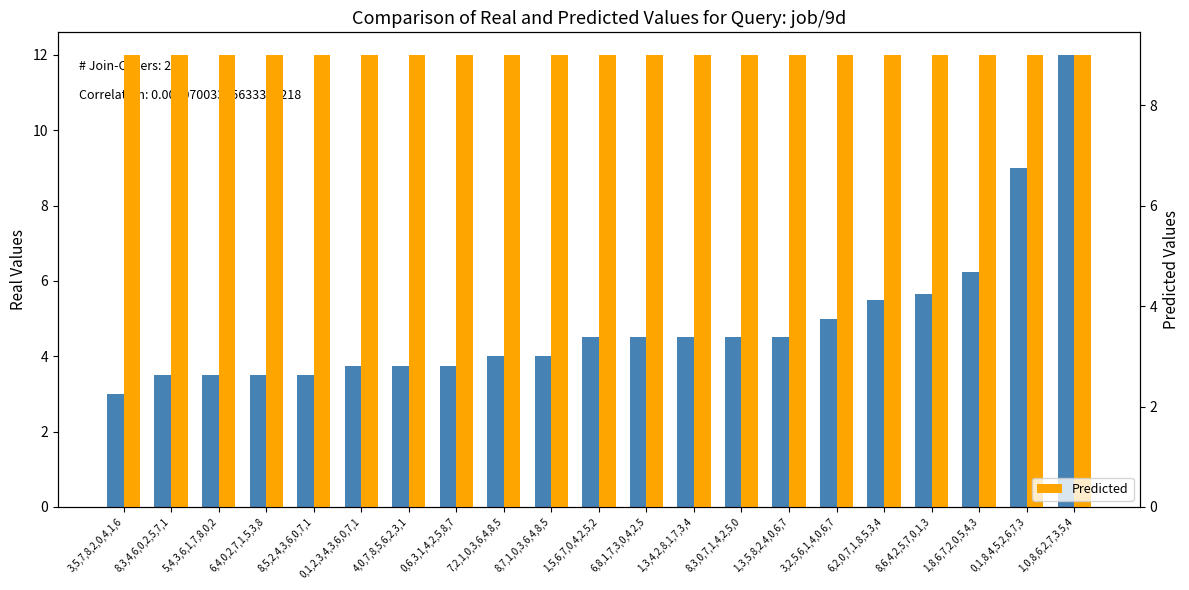

Reading left to right, transcribe all the data shown in this chart.

Real Values: 3.0	3.5	3.5	3.5	3.5	3.8	3.8	3.8	4.0	4.0	4.5	4.5	4.5	4.5	4.5	5.0	5.5	5.7	6.2	9.0	12.0
Predicted: 9.0	9.0	9.0	9.0	9.0	9.0	9.0	9.0	9.0	9.0	9.0	9.0	9.0	9.0	9.0	9.0	9.0	9.0	9.0	9.0	9.0